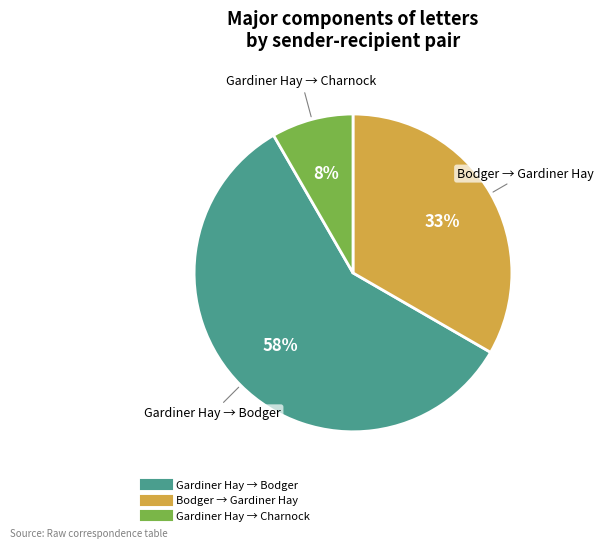

Count the number of slices in the pie.

3